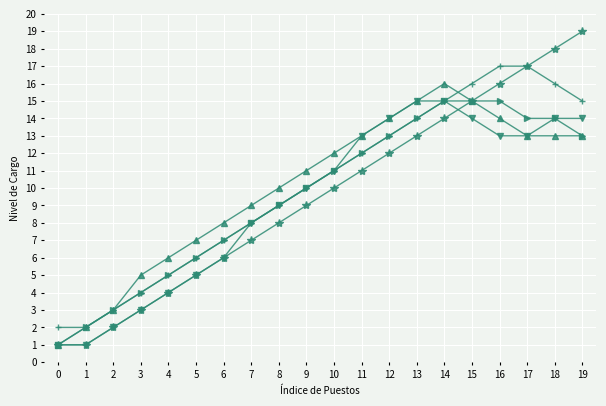

At which category does the chart reach its peak across all series?

19